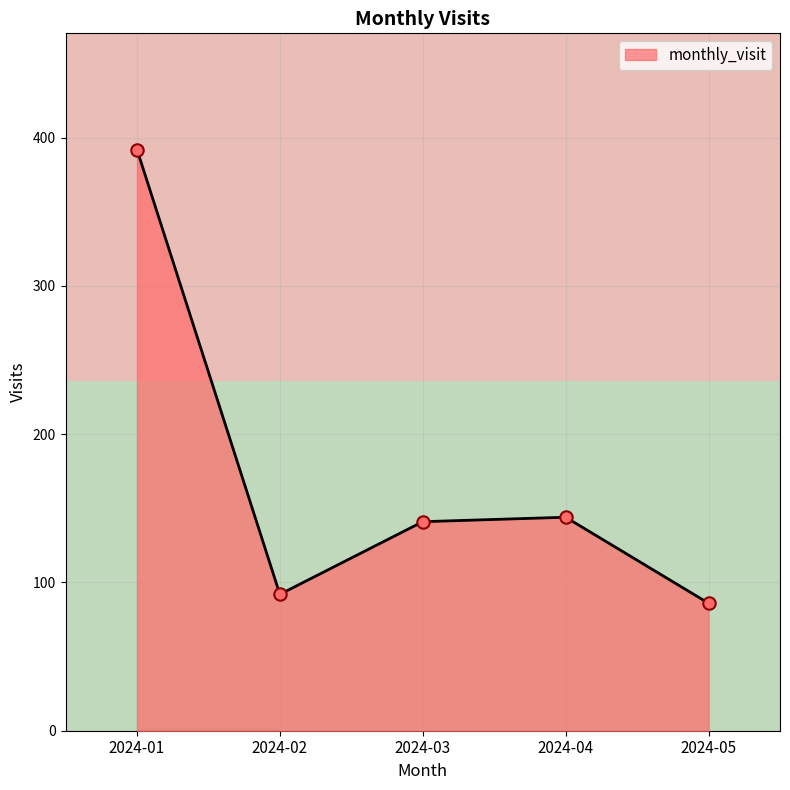

Approximately how many times larger is the value at 2024-01 compared to 2024-05?

4.6